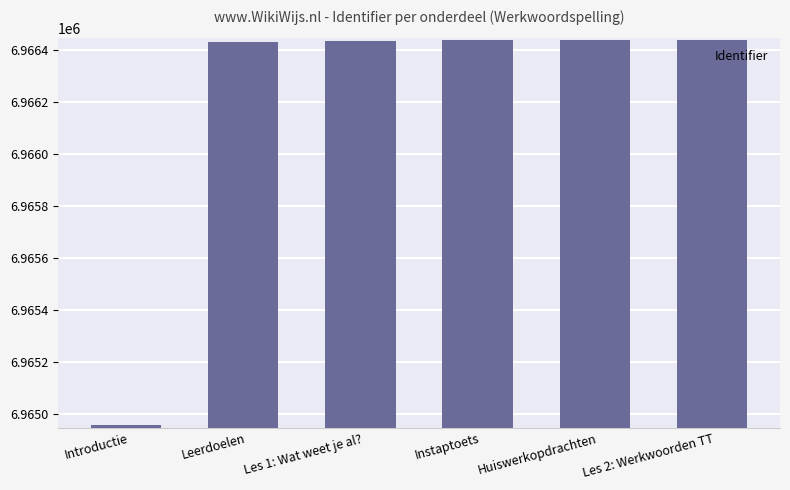

The chart shows a value of 6966439 at Huiswerkopdrachten. True or false?

True